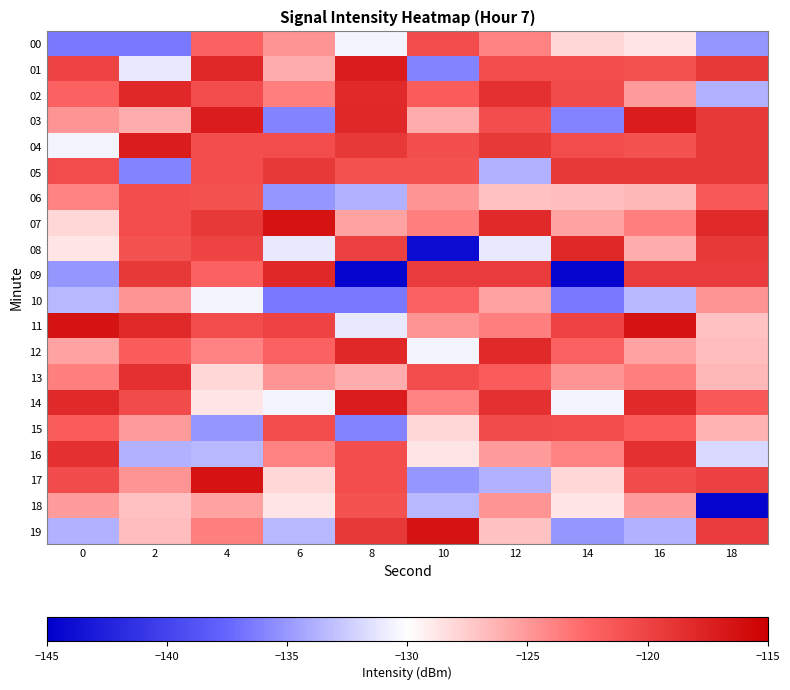

What is the total value across all series at 6?

-2519.9